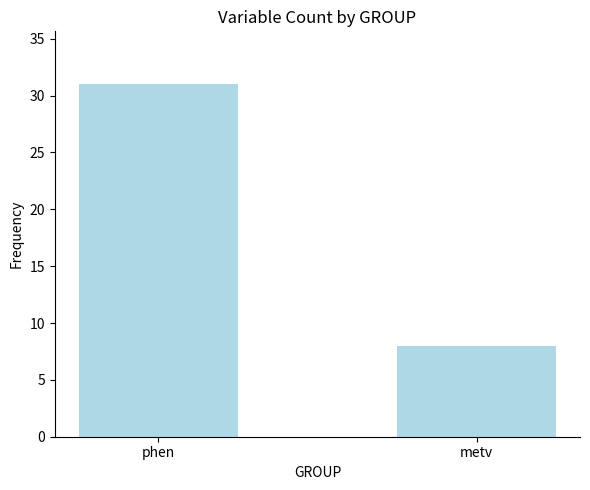

Approximately how many times larger is the value at metv compared to phen?

0.3